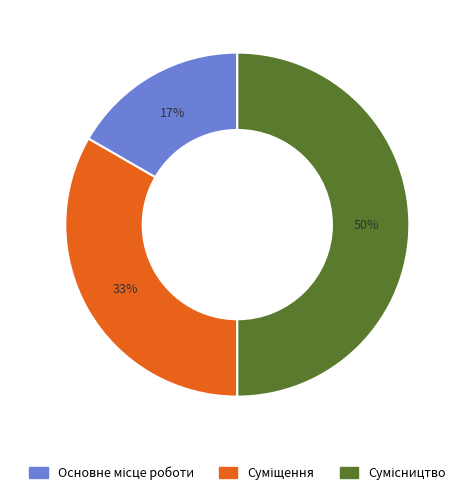

To the nearest percent, what is the average slice percentage?

33%